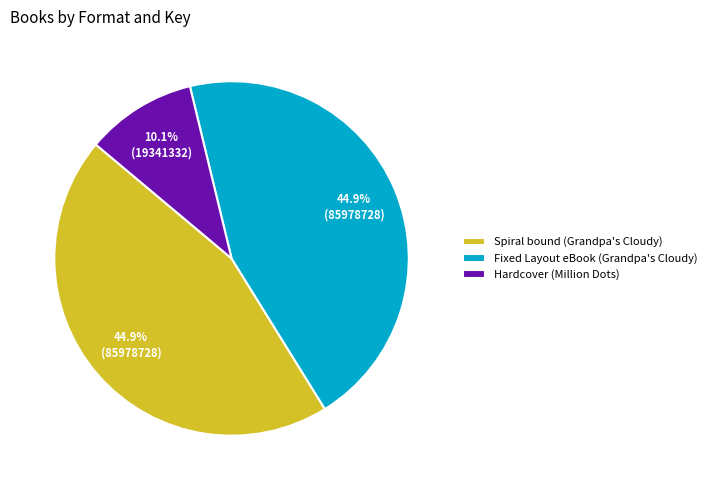

Count the number of slices in the pie.

3